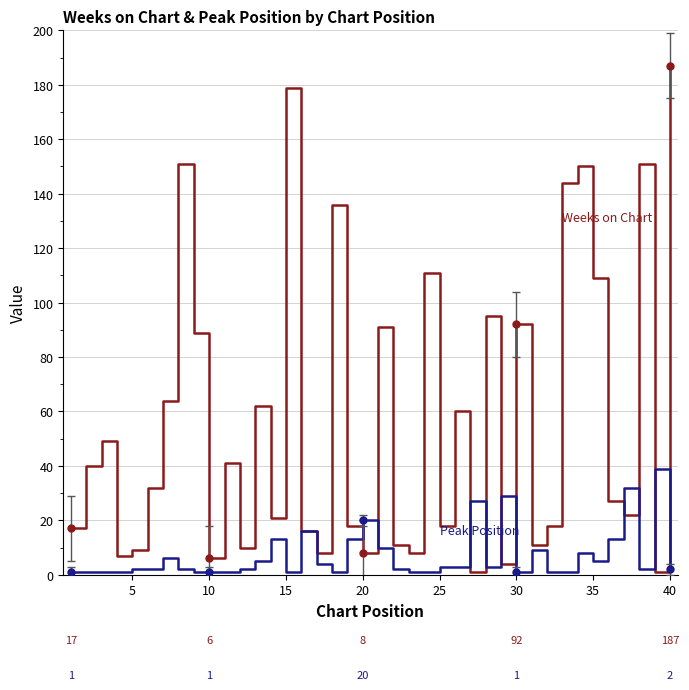

What is the greatest value displayed?

187